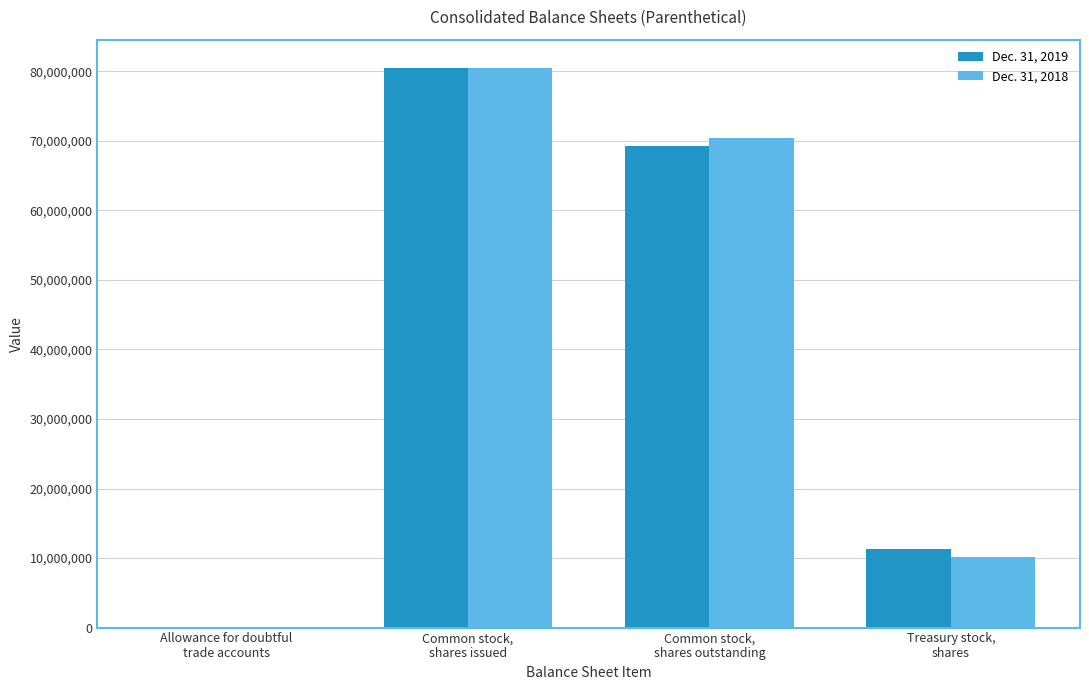

What is the maximum value shown in the chart?

80533536